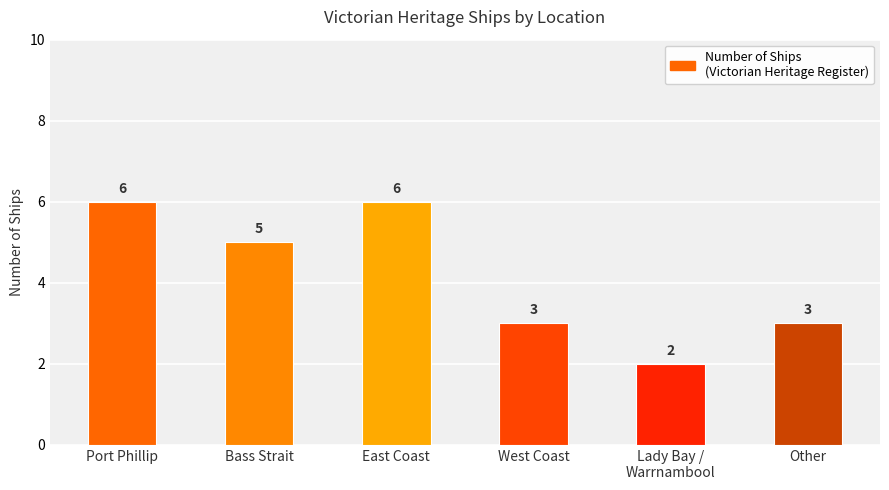

The value at Bass Strait is 9. True or false?

False